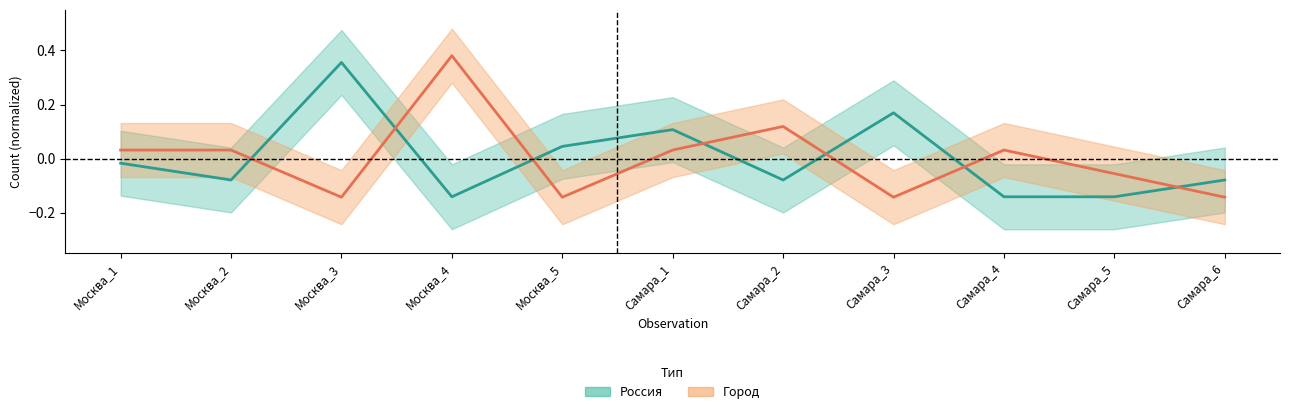

What is the sum of the Город values at Москва_4 and Самара_6?

0.2